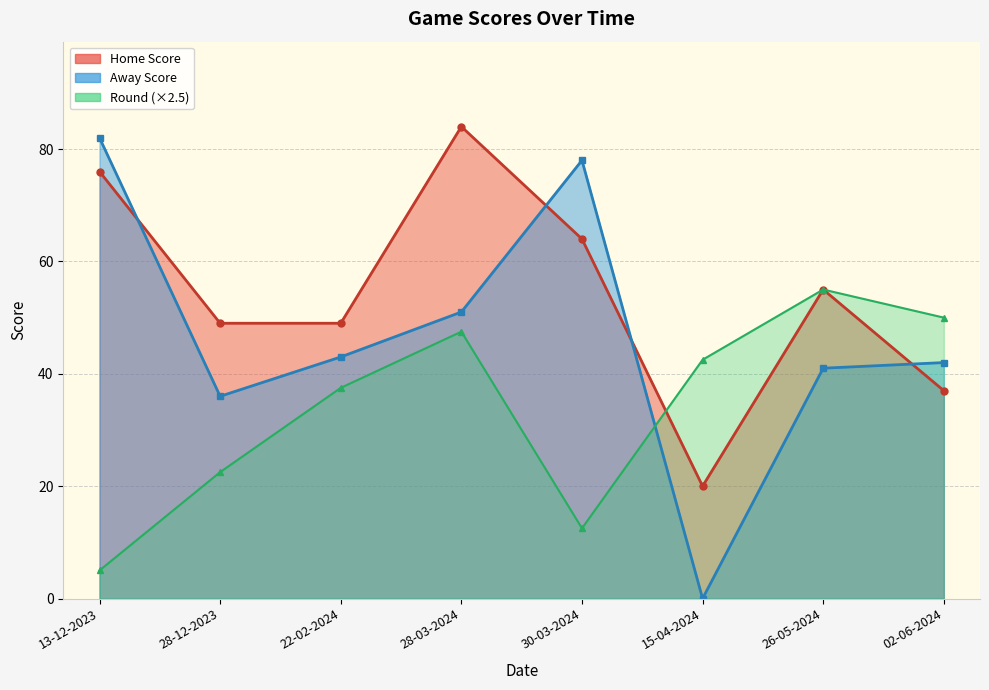

At which category does Home Score reach its first local valley?

15-04-2024